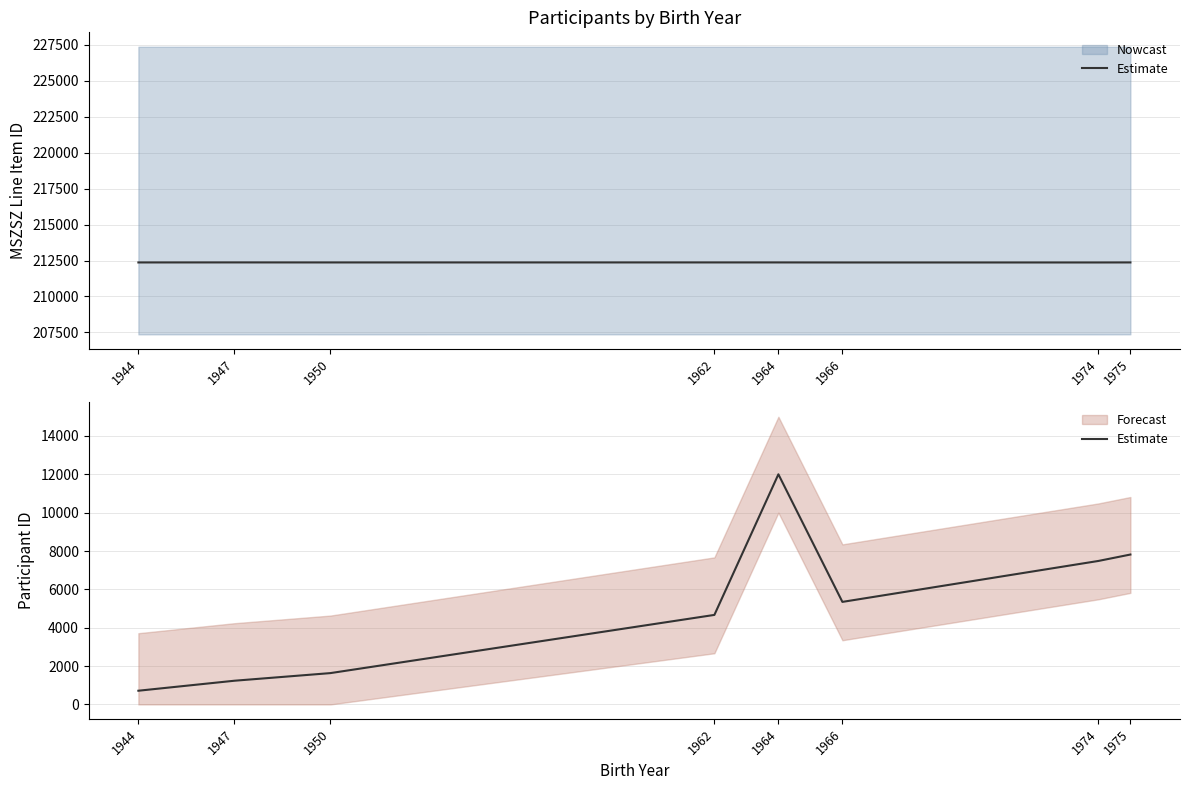

Is it true that the value at 1974 is 7483.0?

True